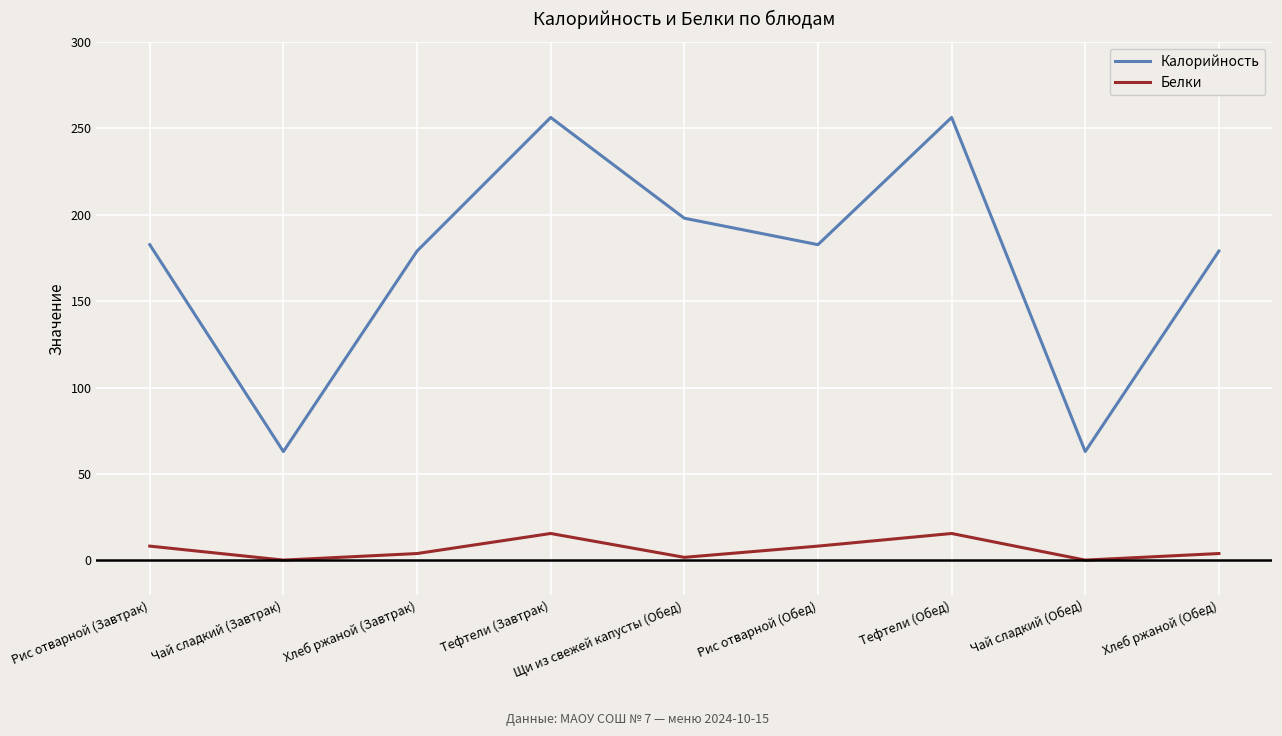

What is the approximate value of Белки at Хлеб ржаной (Обед)?

4.0